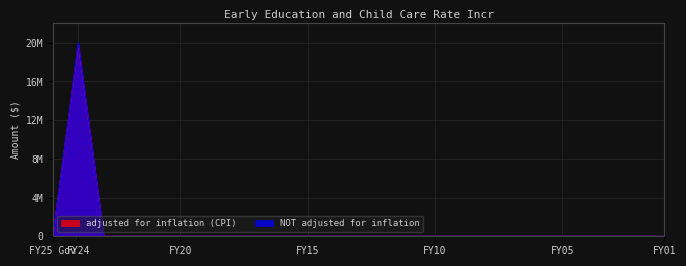

True or false: adjusted for inflation (CPI) and NOT adjusted for inflation intersect in this chart.

False